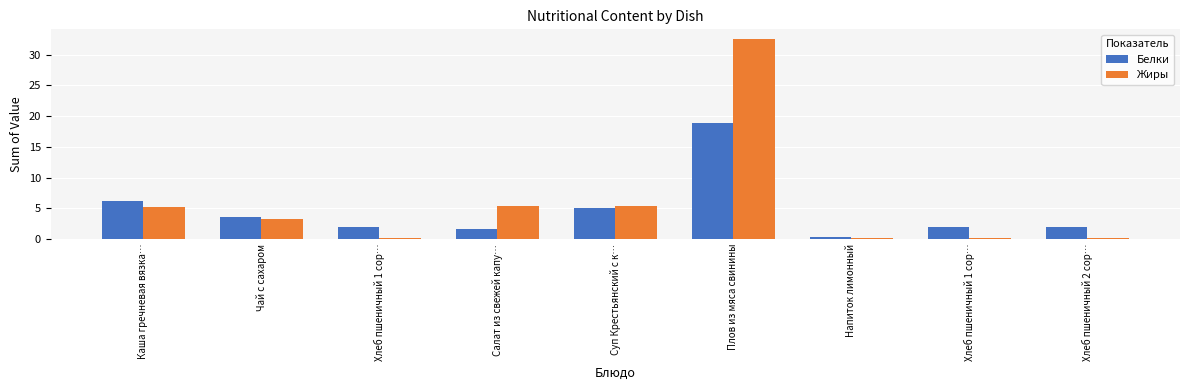

Which series has the widest spread of values?

Жиры